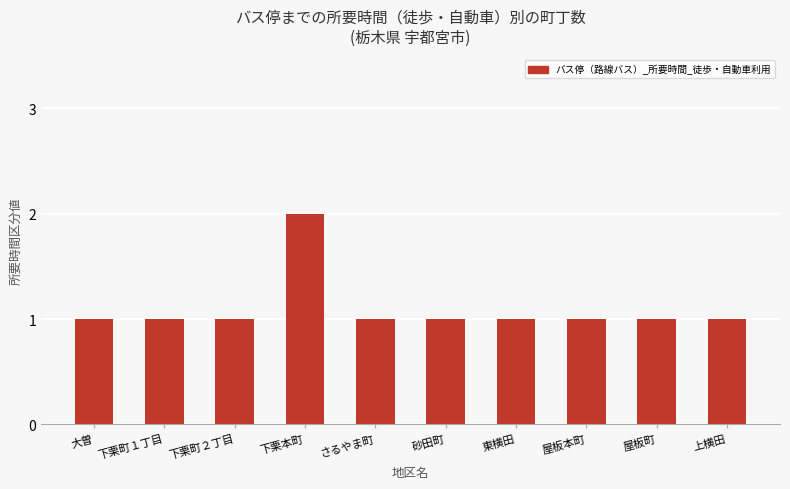

What is the average value?

1